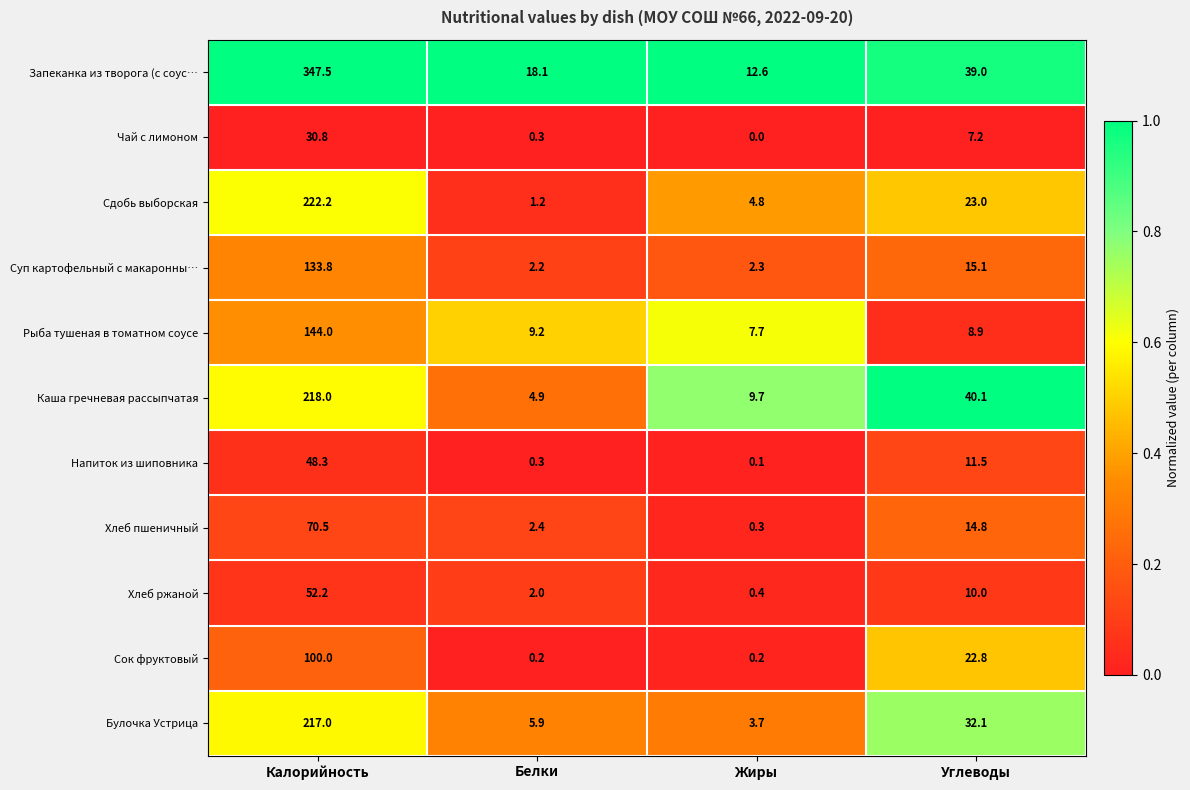

What is the spread (max minus min) of values at Жиры?

12.6